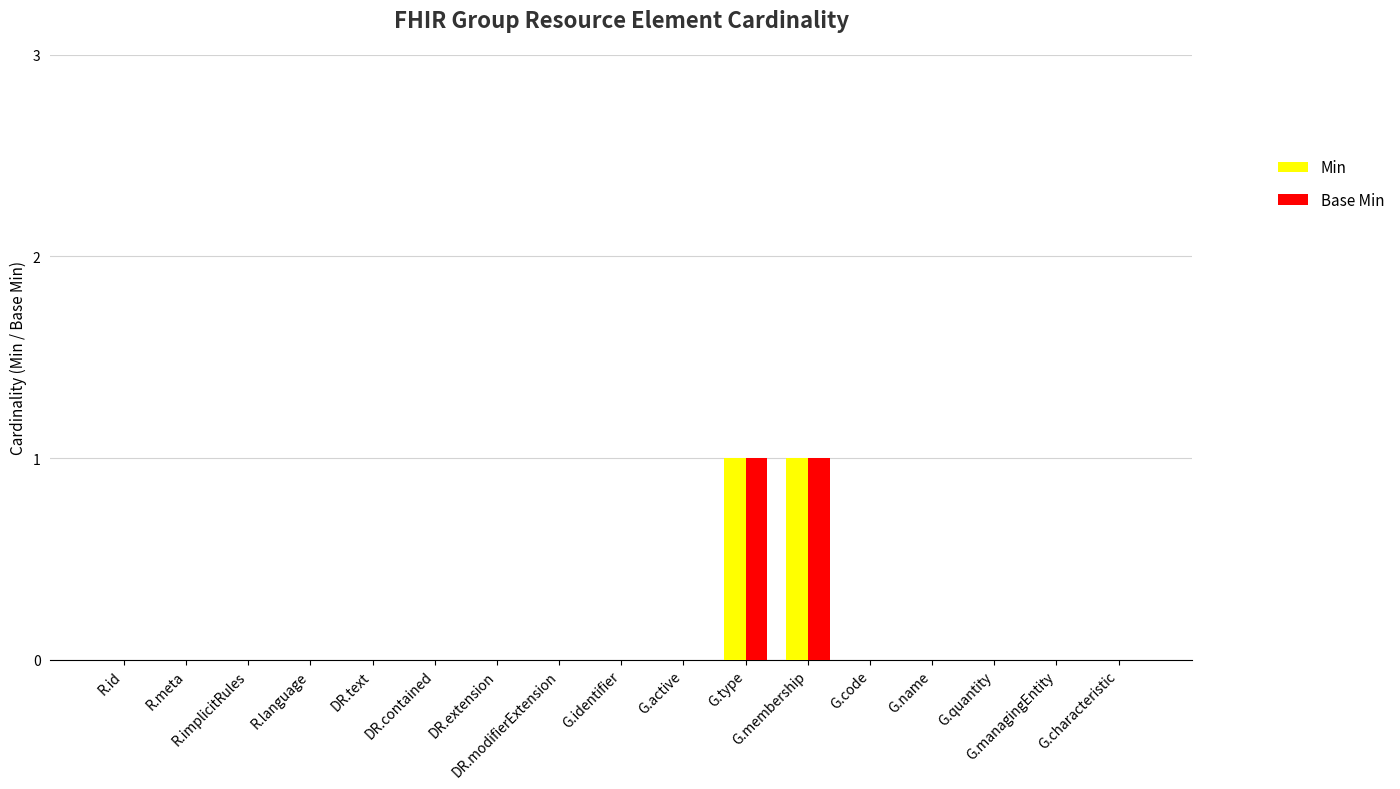

Which category has the lowest value in the Base Min series?

R.id